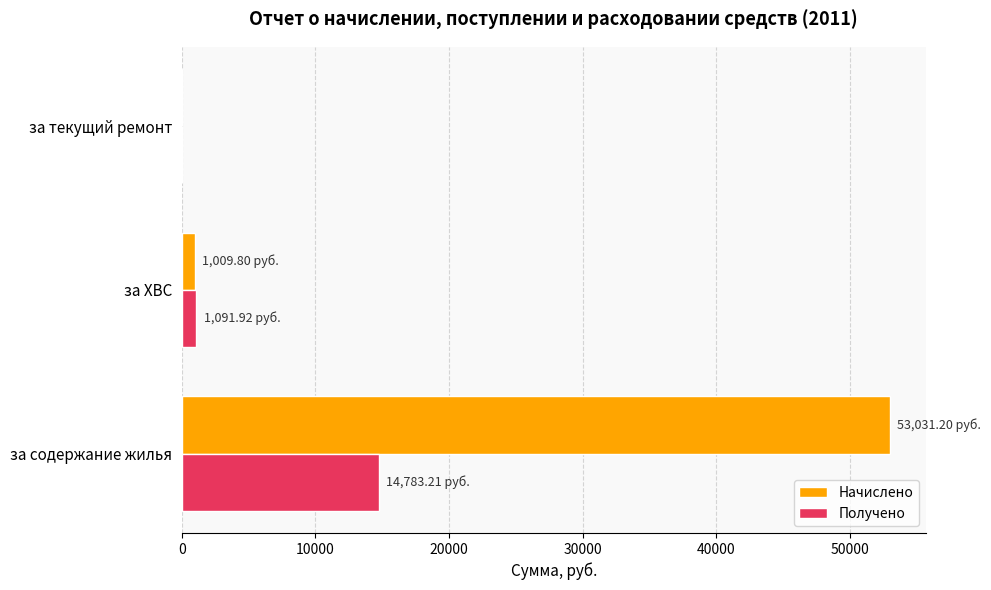

Which series changed the most between за содержание жилья and за ХВС?

Начислено